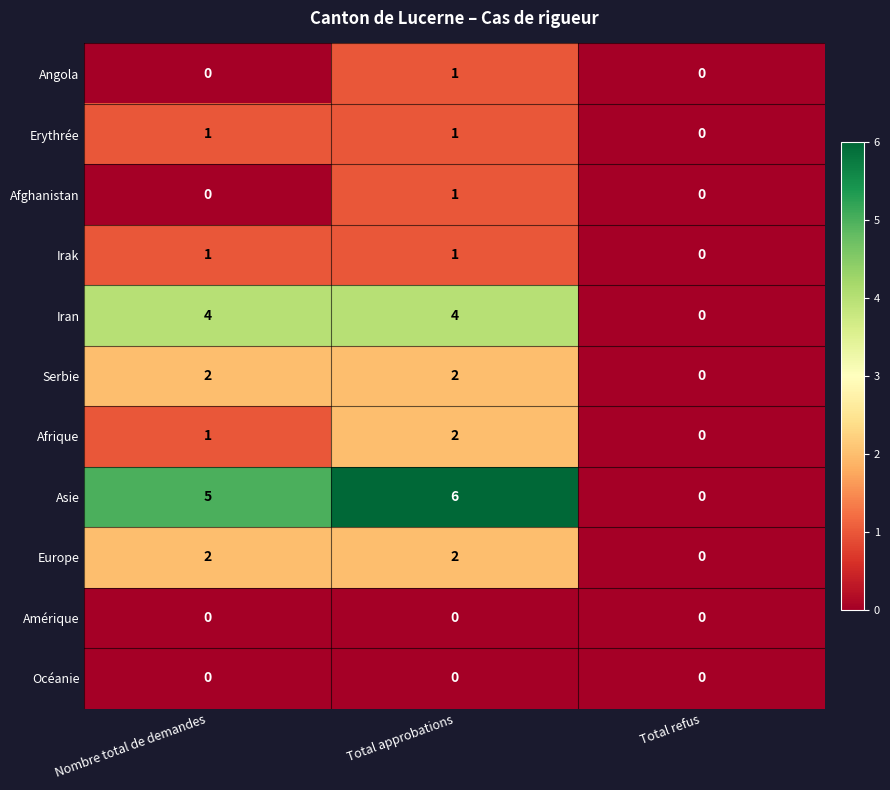

Is it true that Serbie equals -1 at Total refus?

False